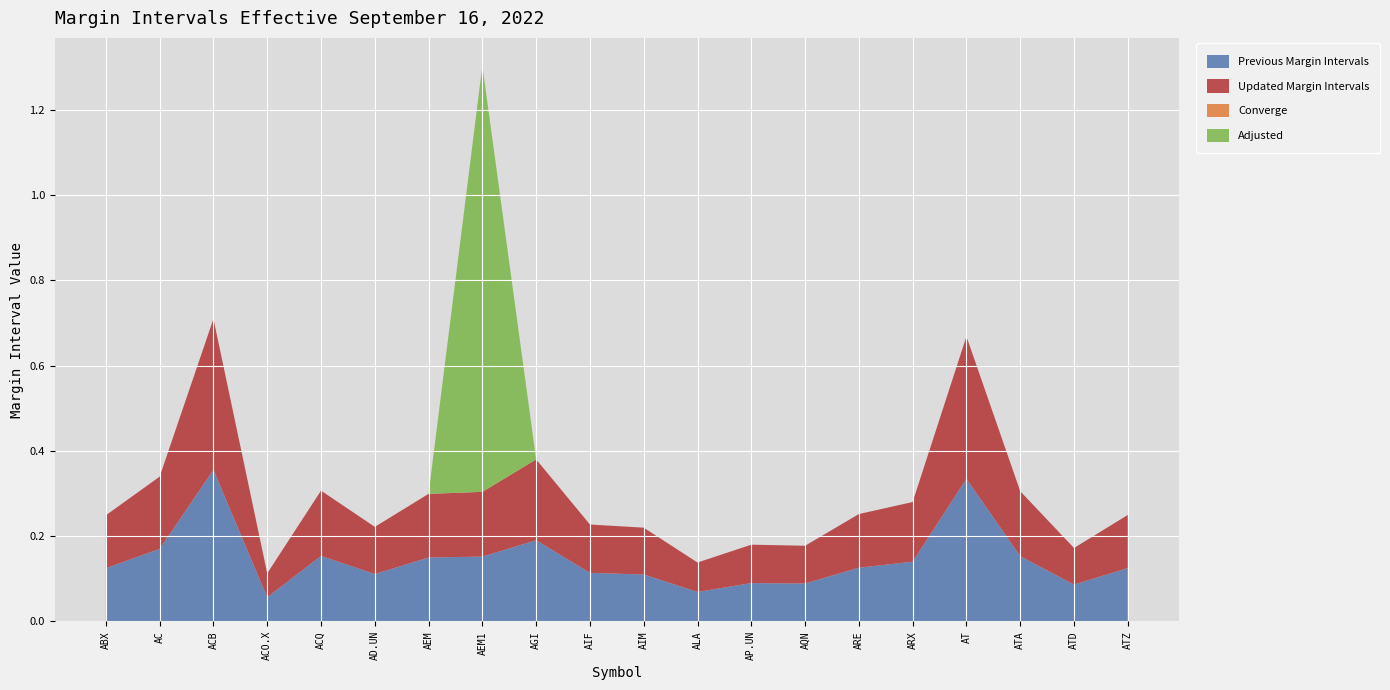

Reading left to right, what are all the values shown in this chart?

Previous Margin Intervals: ABX=0.1	AC=0.2	ACB=0.4	ACO.X=0.1	ACQ=0.2	AD.UN=0.1	AEM=0.1	AEM1=0.2	AGI=0.2	AIF=0.1	AIM=0.1	ALA=0.1	AP.UN=0.1	AQN=0.1	ARE=0.1	ARX=0.1	AT=0.3	ATA=0.2	ATD=0.1	ATZ=0.1
Updated Margin Intervals: ABX=0.1	AC=0.2	ACB=0.4	ACO.X=0.1	ACQ=0.2	AD.UN=0.1	AEM=0.1	AEM1=0.2	AGI=0.2	AIF=0.1	AIM=0.1	ALA=0.1	AP.UN=0.1	AQN=0.1	ARE=0.1	ARX=0.1	AT=0.3	ATA=0.2	ATD=0.1	ATZ=0.1
Converge: ABX=0.0	AC=0.0	ACB=0.0	ACO.X=0.0	ACQ=0.0	AD.UN=0.0	AEM=0.0	AEM1=0.0	AGI=0.0	AIF=0.0	AIM=0.0	ALA=0.0	AP.UN=0.0	AQN=0.0	ARE=0.0	ARX=0.0	AT=0.0	ATA=0.0	ATD=0.0	ATZ=0.0
Adjusted: ABX=0.0	AC=0.0	ACB=0.0	ACO.X=0.0	ACQ=0.0	AD.UN=0.0	AEM=0.0	AEM1=1.0	AGI=0.0	AIF=0.0	AIM=0.0	ALA=0.0	AP.UN=0.0	AQN=0.0	ARE=0.0	ARX=0.0	AT=0.0	ATA=0.0	ATD=0.0	ATZ=0.0